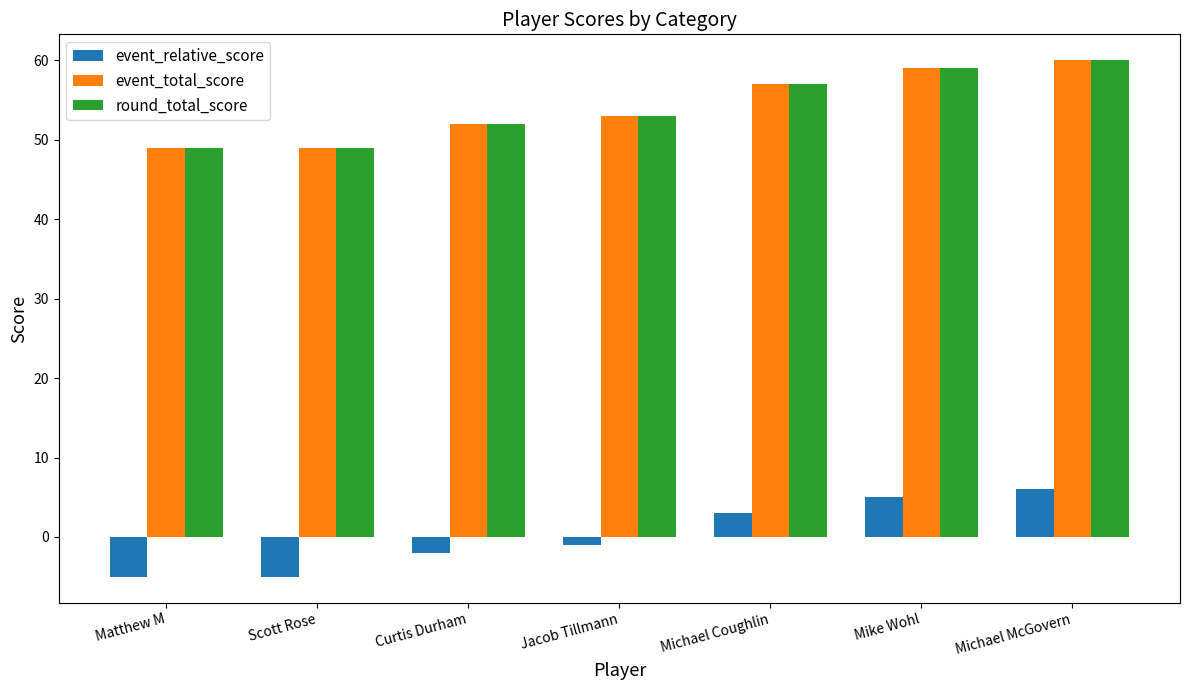

What value does the round_total_score series have at Jacob Tillmann, to the nearest 5?

55